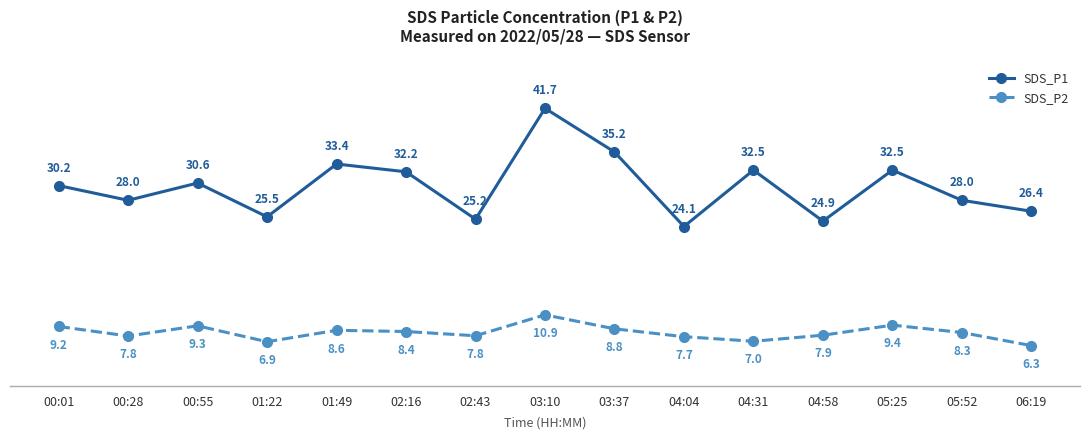

Which category has the highest value across all series?

03:10